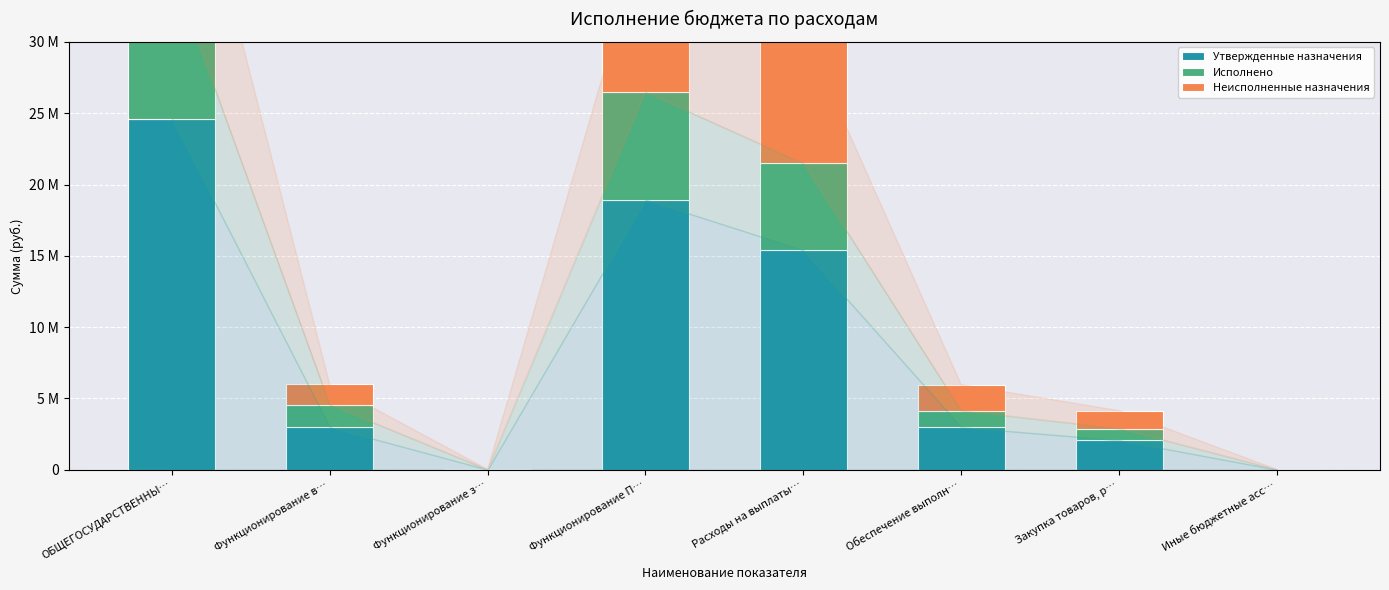

The value of Неисполненные назначения at Иные бюджетные асс… is 10588.3. True or false?

False